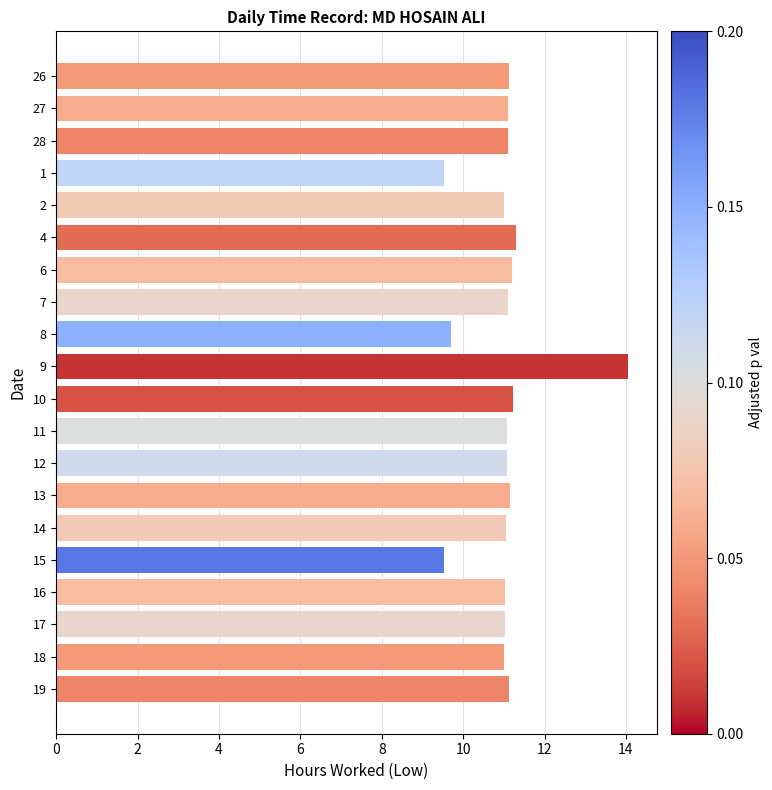

What is the difference between the maximum and second lowest values?

4.5